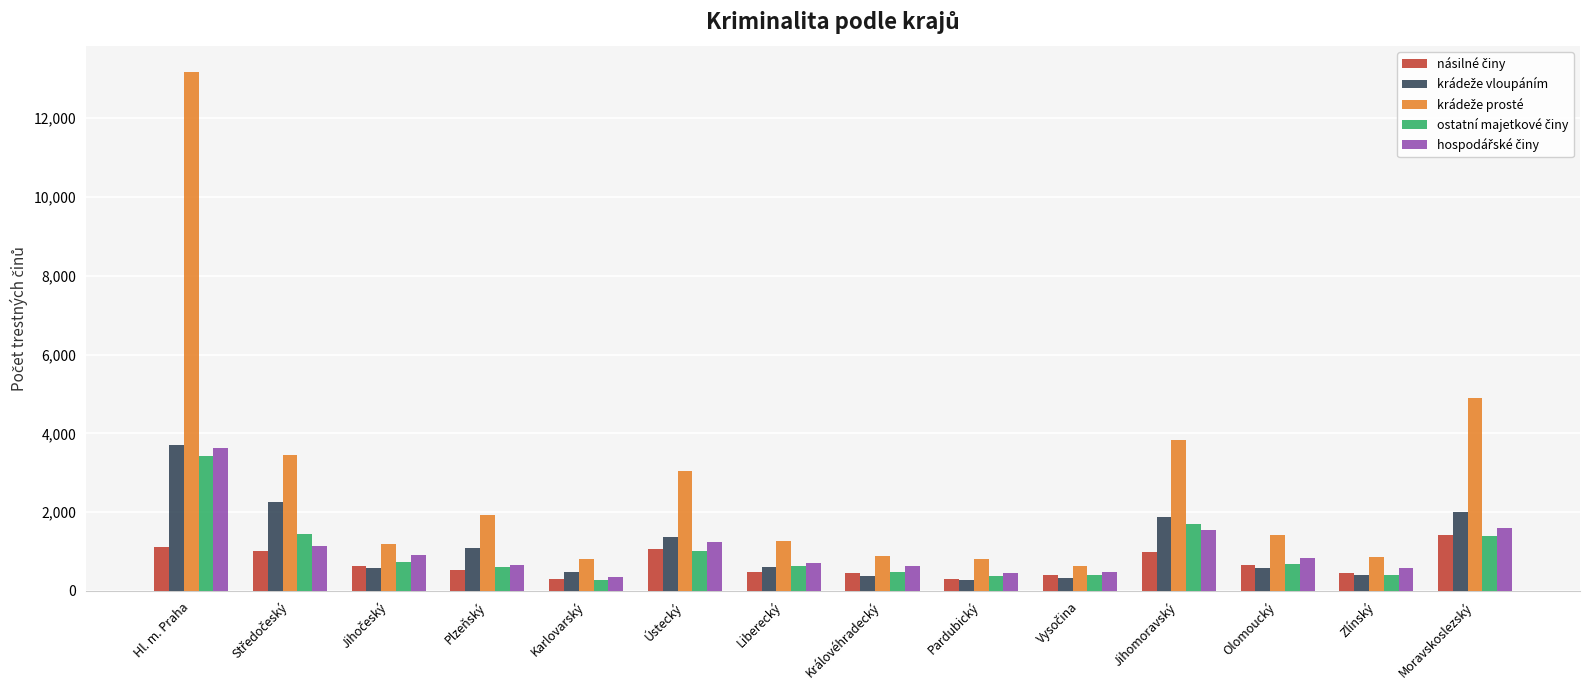

At which category is the sum across all series the highest?

Hl. m. Praha